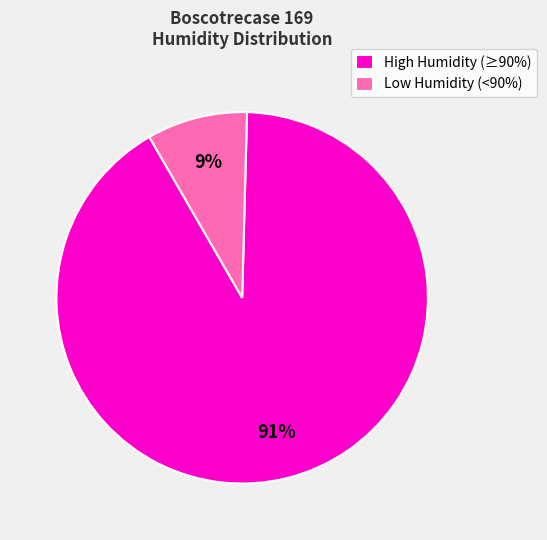

How many slices are in this pie chart?

2